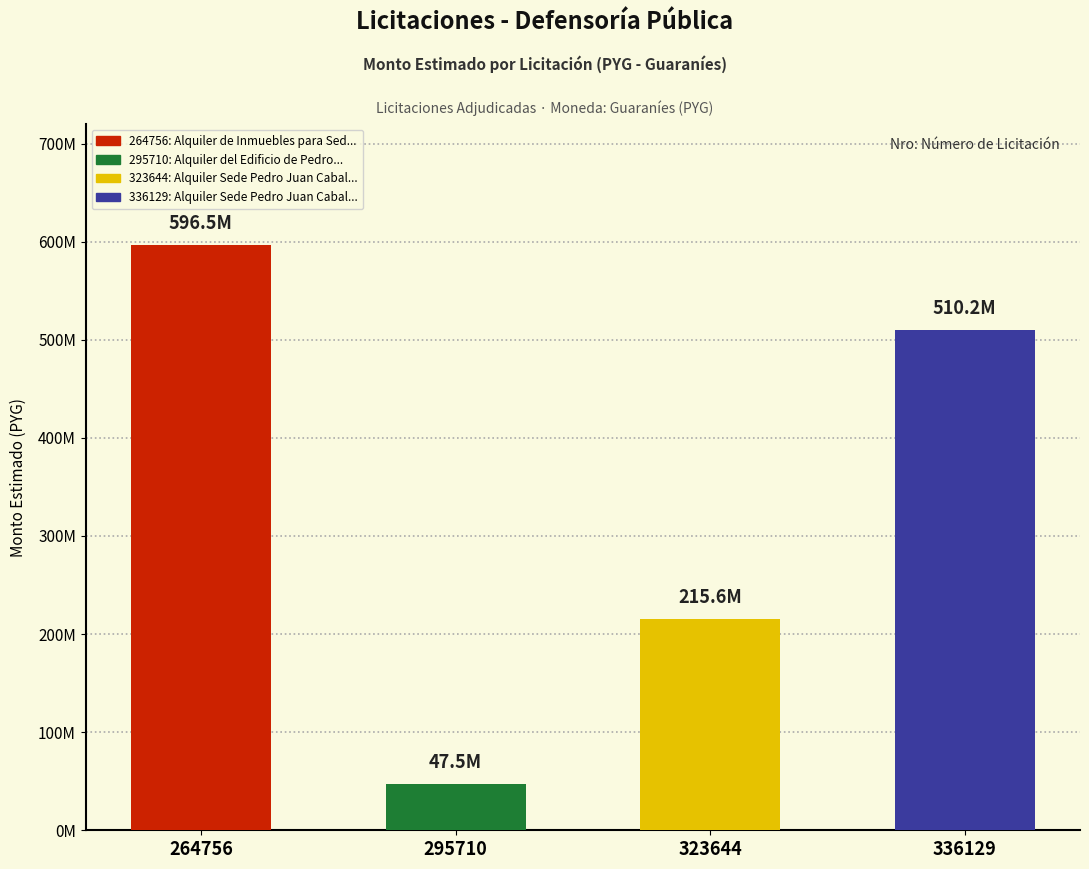

How many bars are there in total?

4